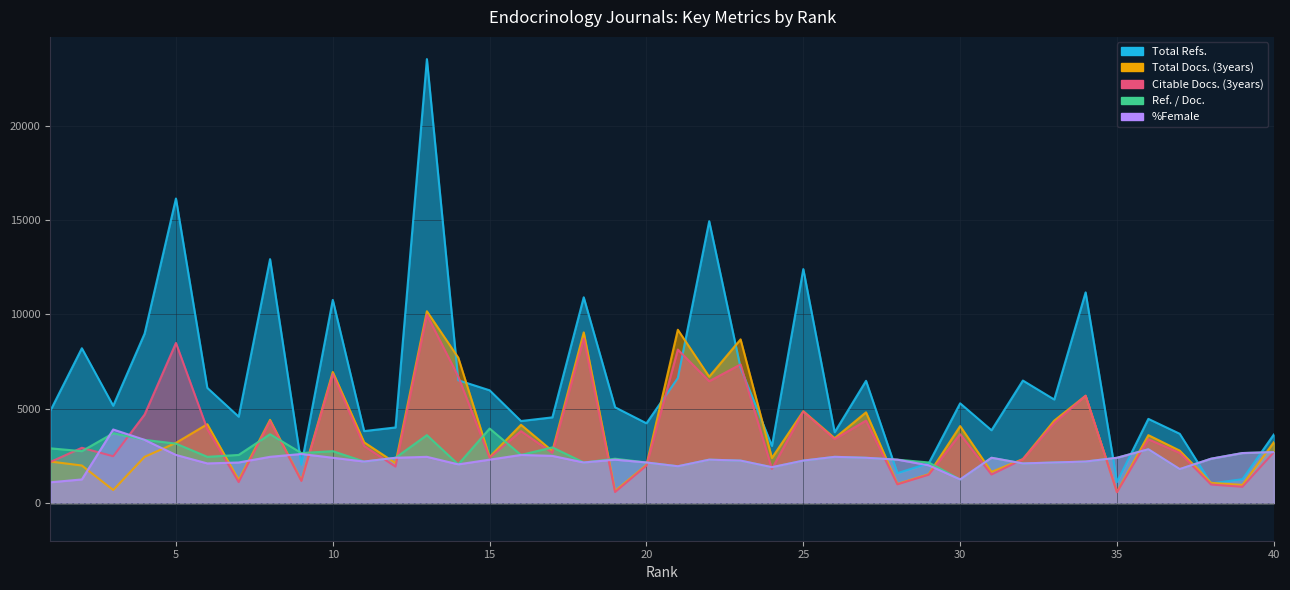

How many values in the Citable Docs. (3years) series are below 3020?

20